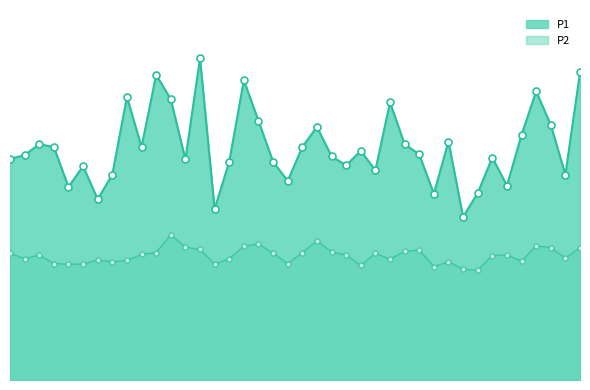

Between 00:03 and 00:14, which is larger?

00:03